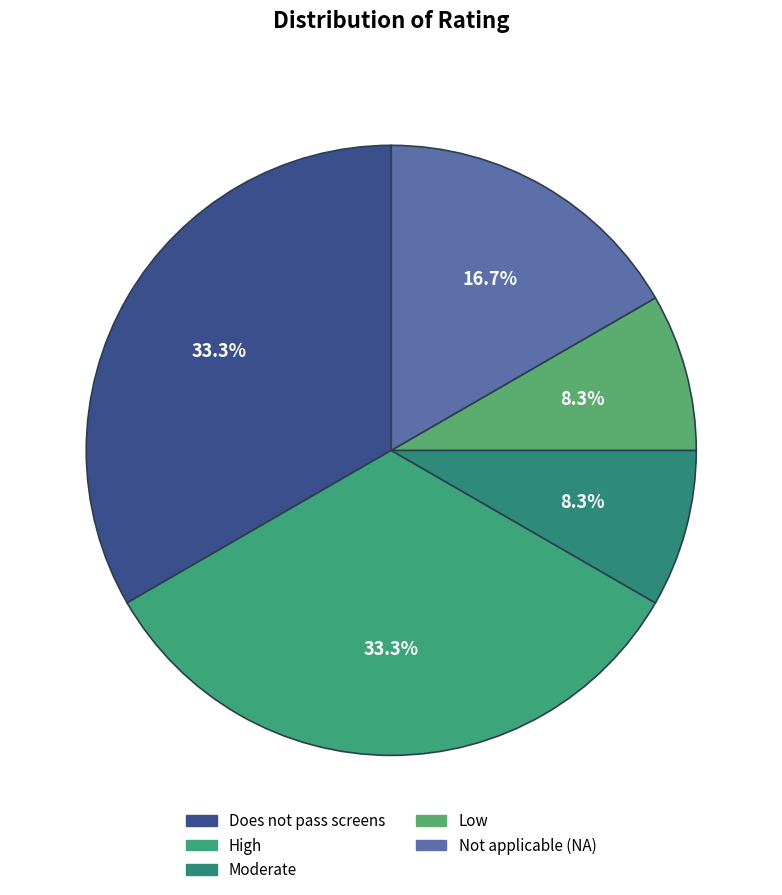

Approximately how many times larger is the value at High compared to Moderate?

4.0